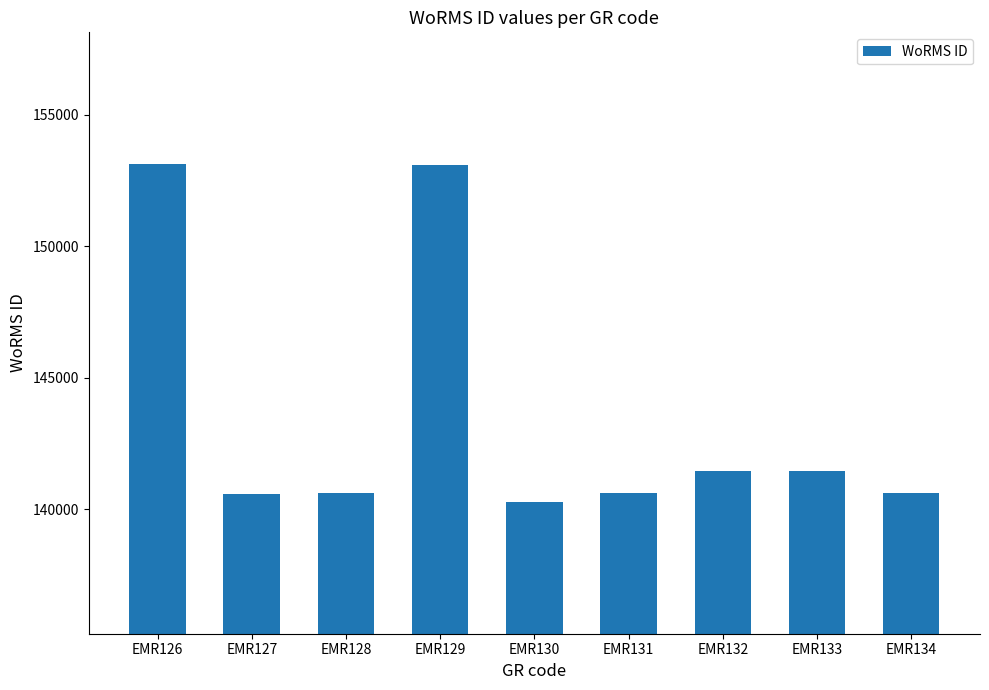

What is the sum of all values?

1291830